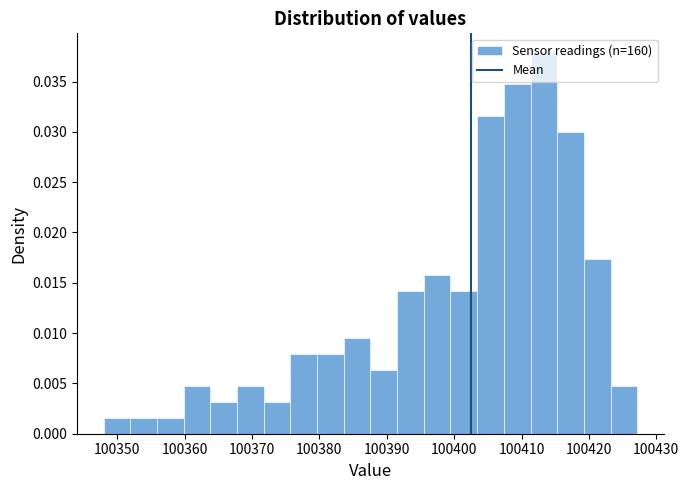

Read against the x-axis, roughly where is the centre of the tallest bar?

100413